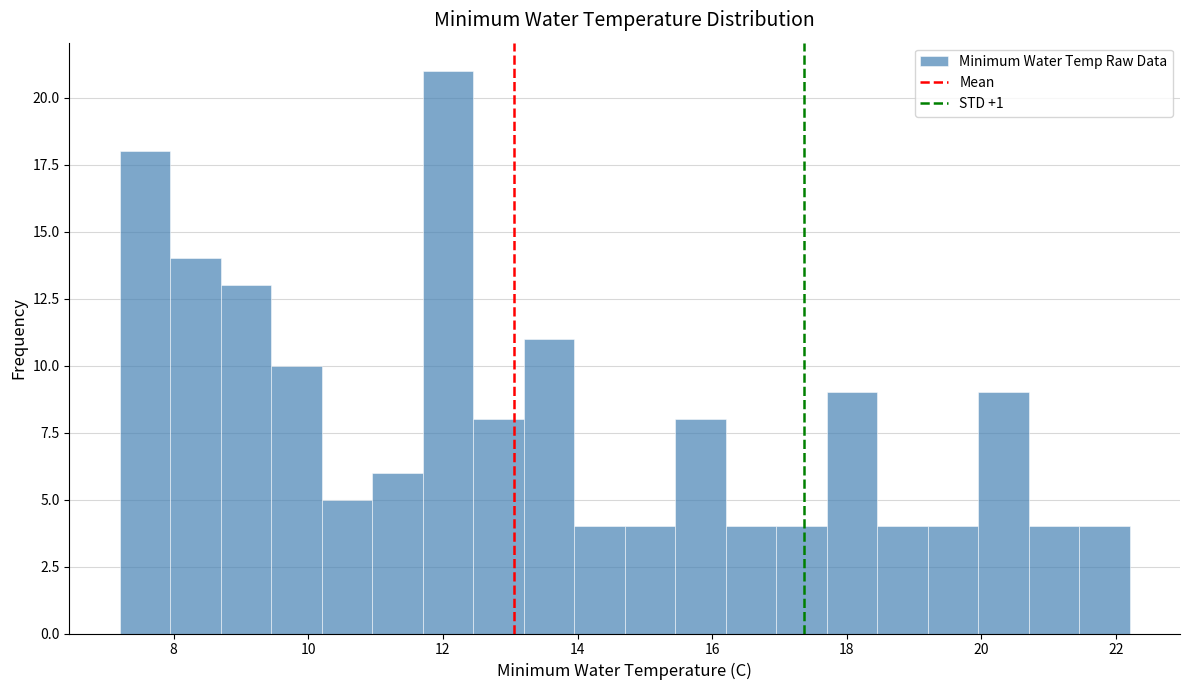

Read against the x-axis, roughly where is the centre of the tallest bar?

12.0